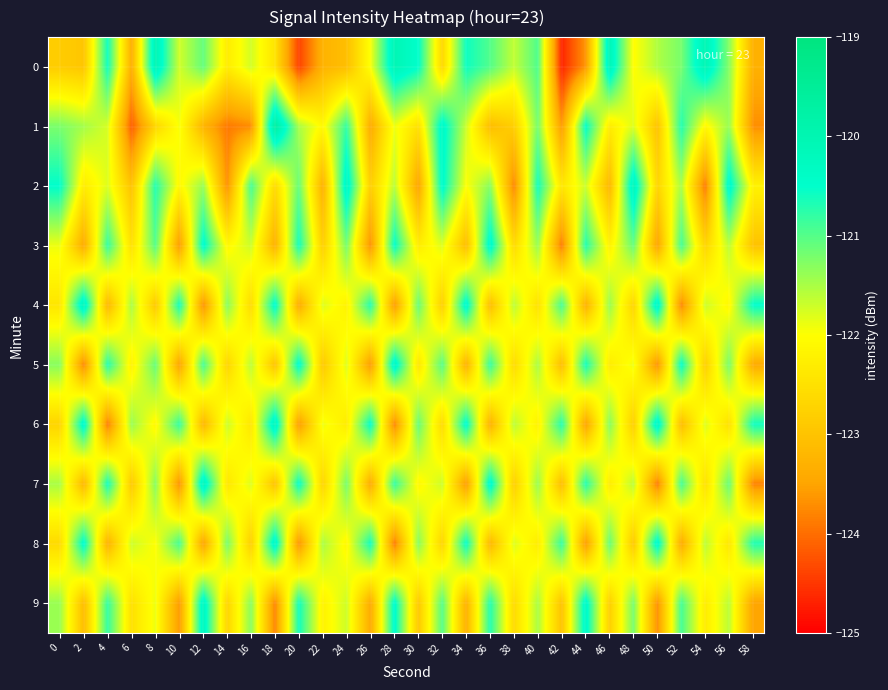

At how many categories does at least one series exceed -122?

30